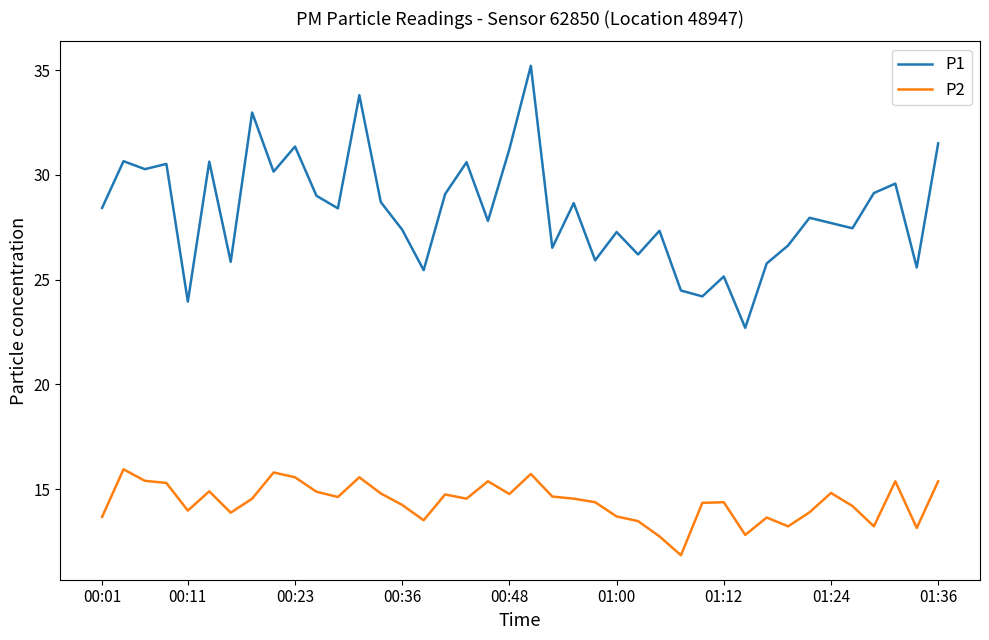

Count the number of categories in the chart.

40